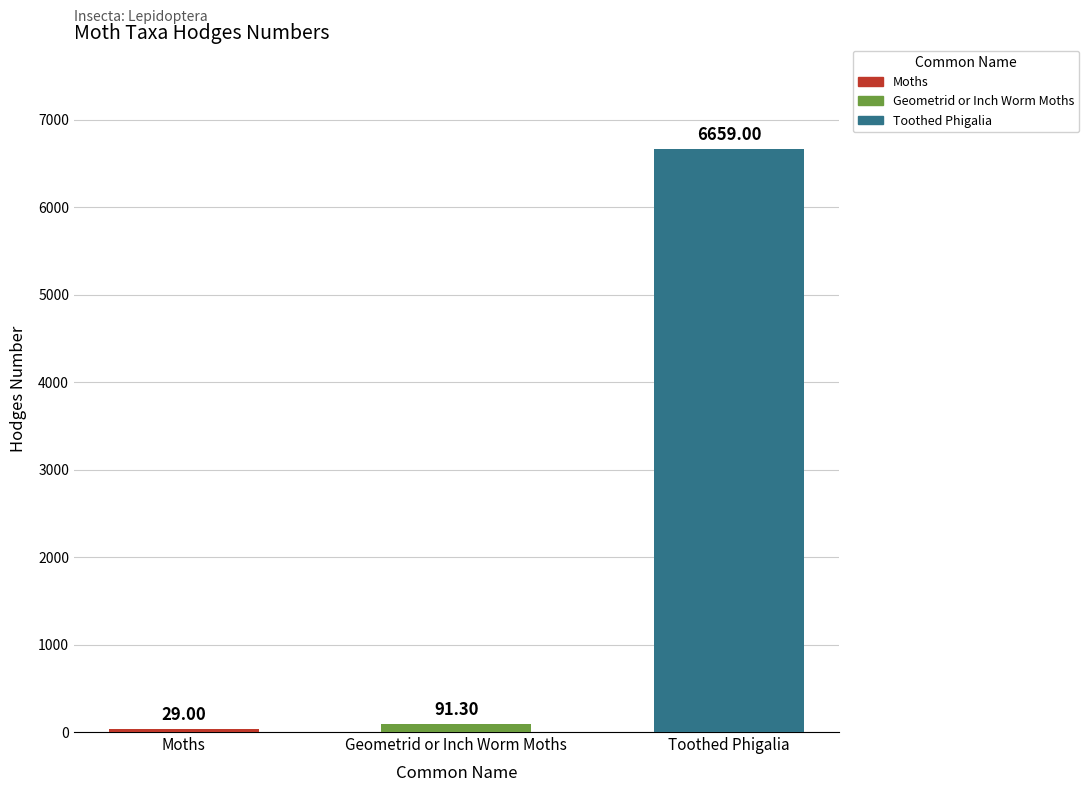

List the labels in order of value, largest first.

Toothed Phigalia, Geometrid or Inch Worm Moths, Moths